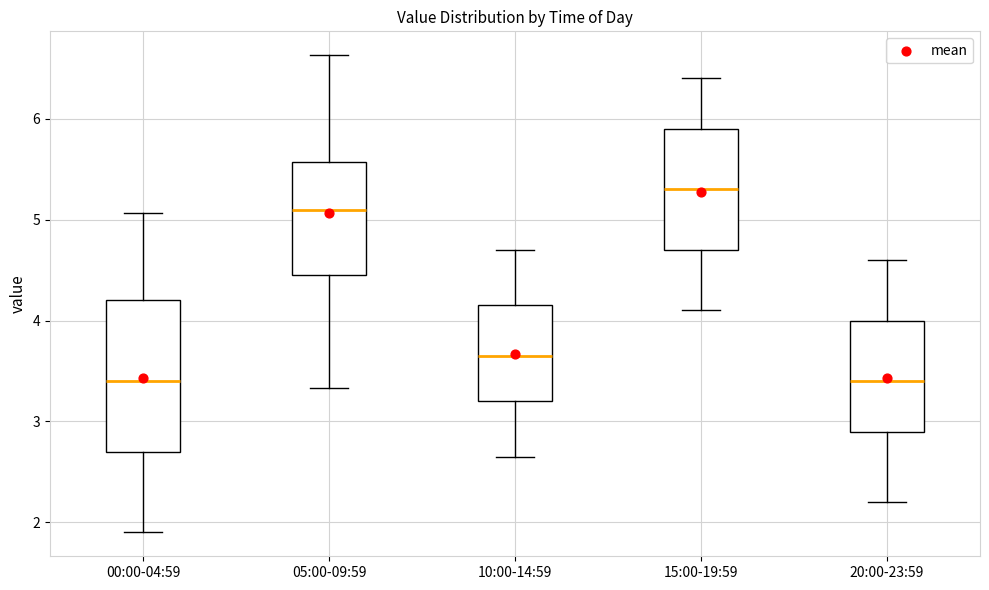

Which box has the highest median line?

15:00-19:59